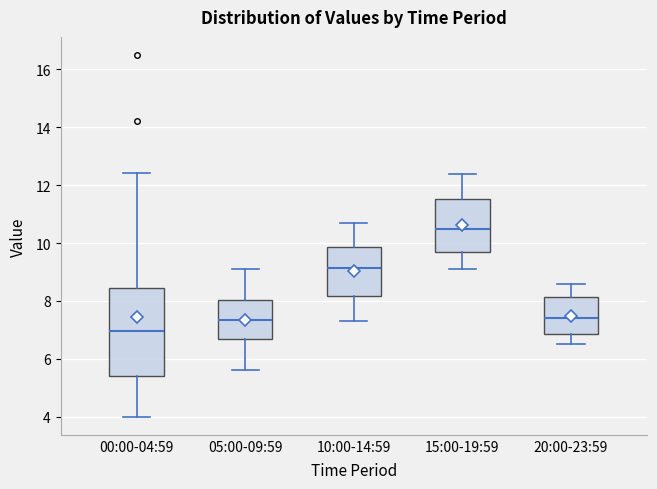

Comparing the boxes themselves (not the whiskers), which one is the tallest?

00:00-04:59